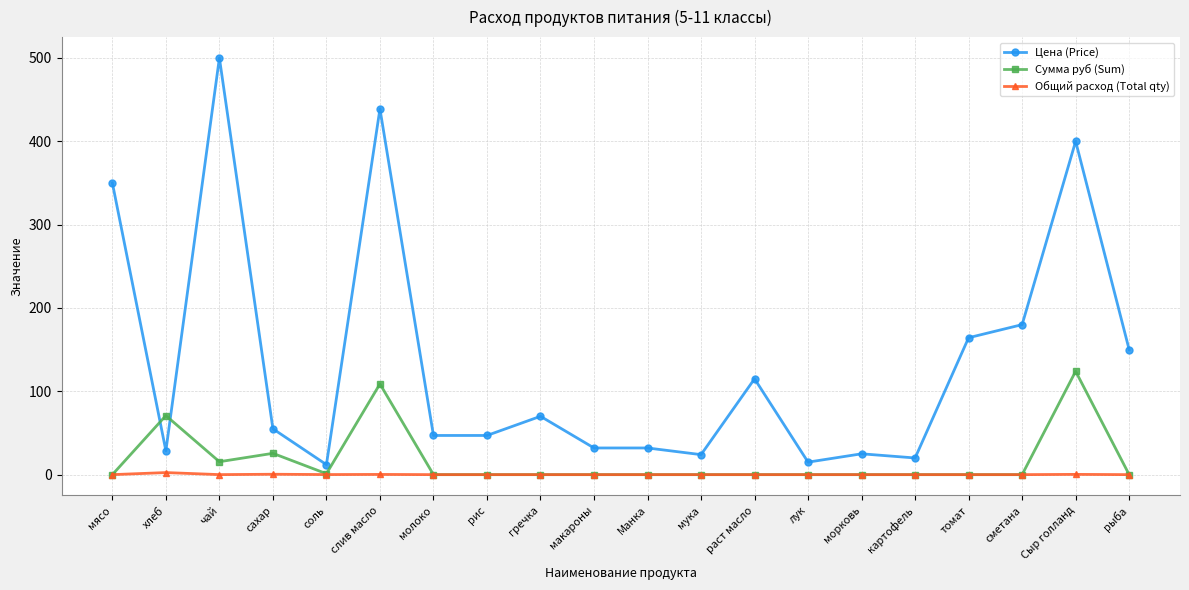

What is the approximate value of Цена (Price) at томат?

164.3